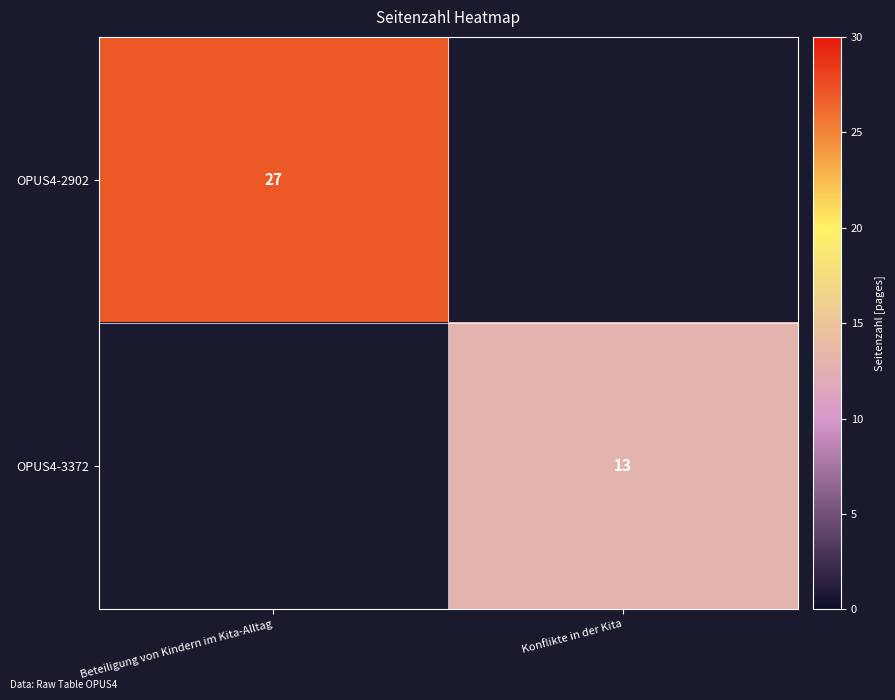

The value of OPUS4-2902 at Beteiligung von Kindern im Kita-Alltag is 36. True or false?

False